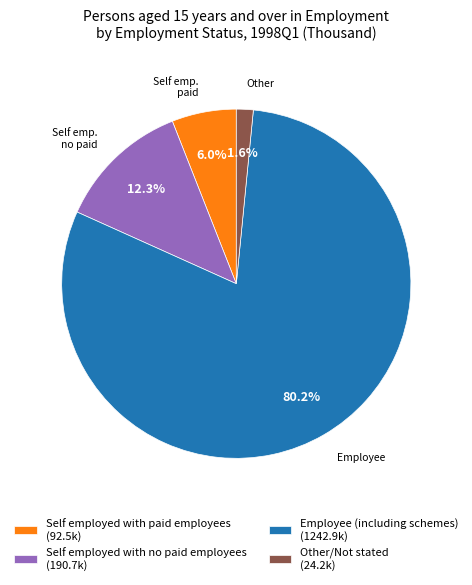

Combined, do Self employed with no paid employees (190.7k) and Self employed with paid employees (92.5k) account for over 50%?

No